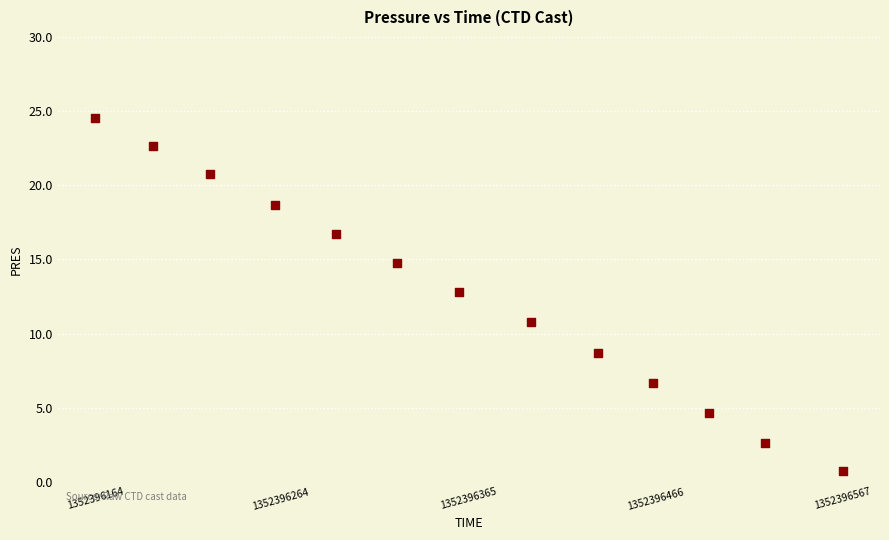

What is the range of Y values (max minus min)?

23.8